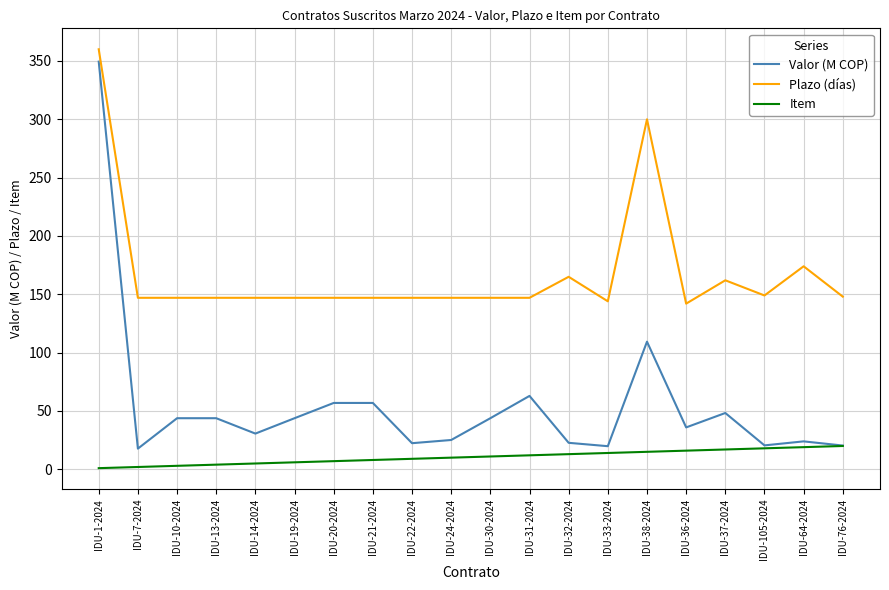

The value of Valor (M COP) at IDU-105-2024 is 20.5. True or false?

True